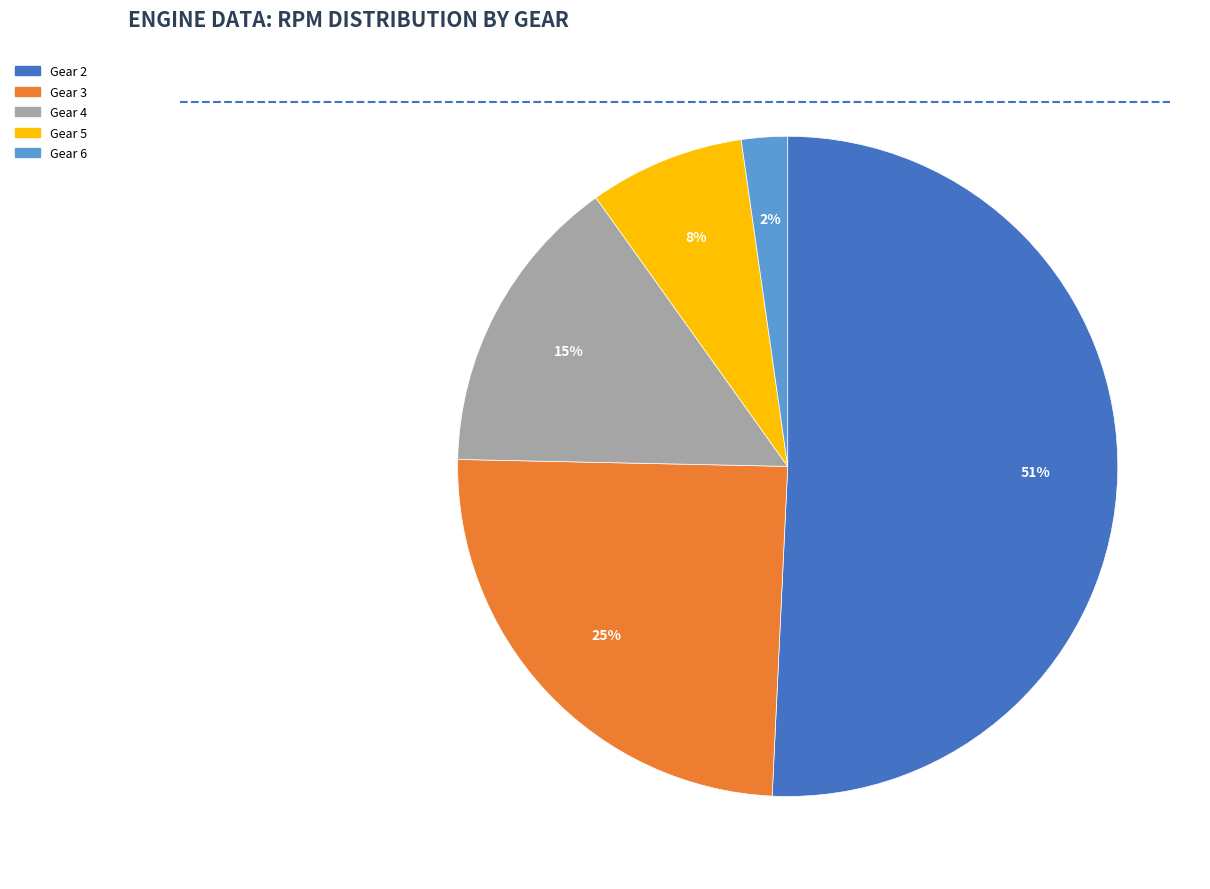

To the nearest percent, what is the average slice percentage?

20%